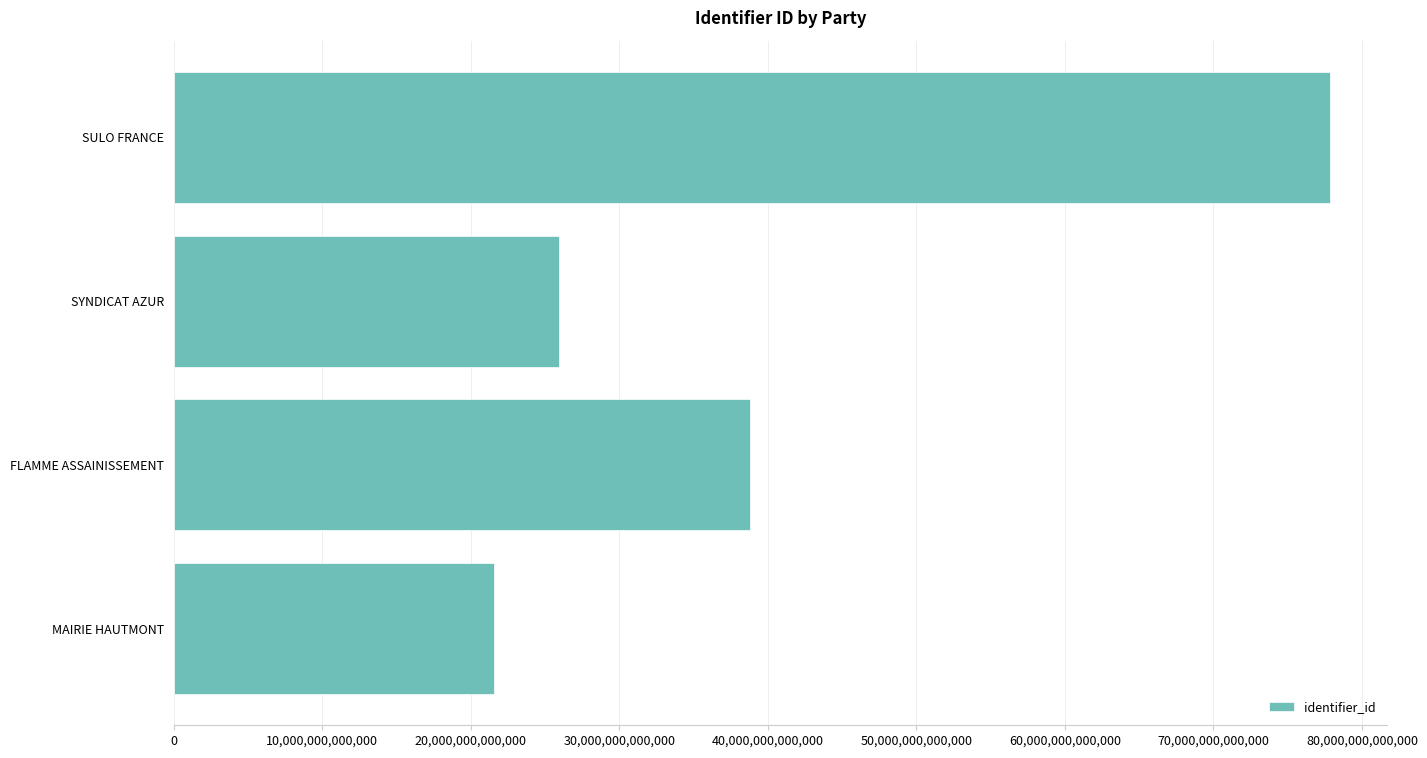

Where is the data nearest to the value 49702743050568?

FLAMME ASSAINISSEMENT